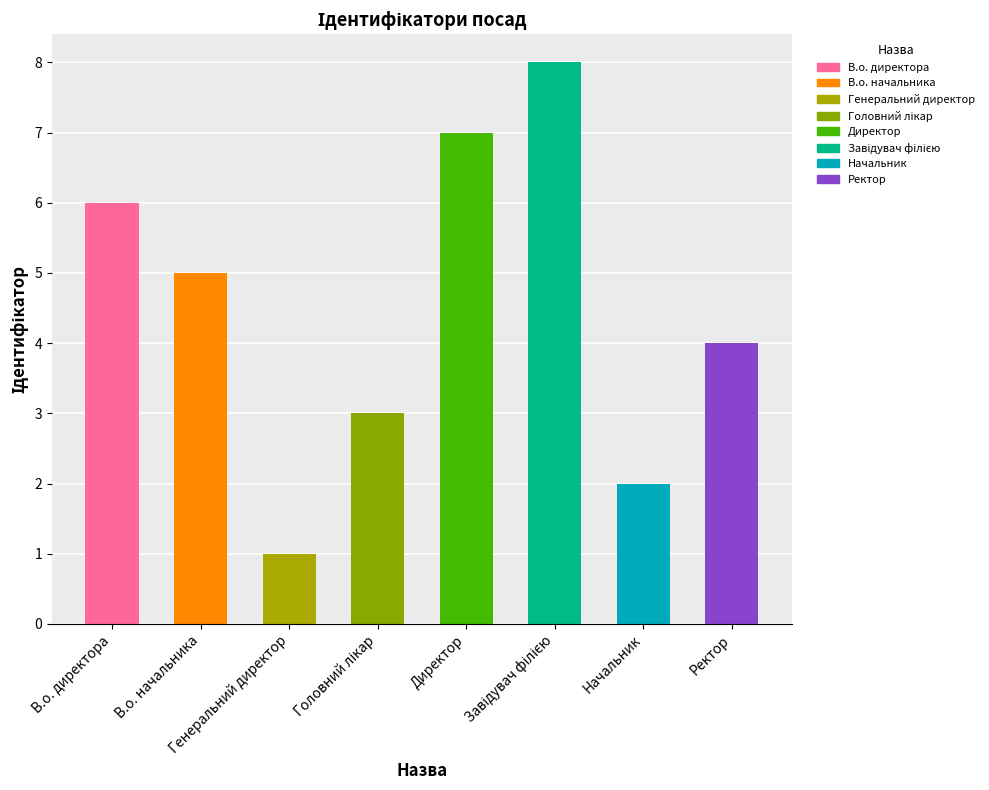

True or false: the data shows 8 at Завідувач філією.

True